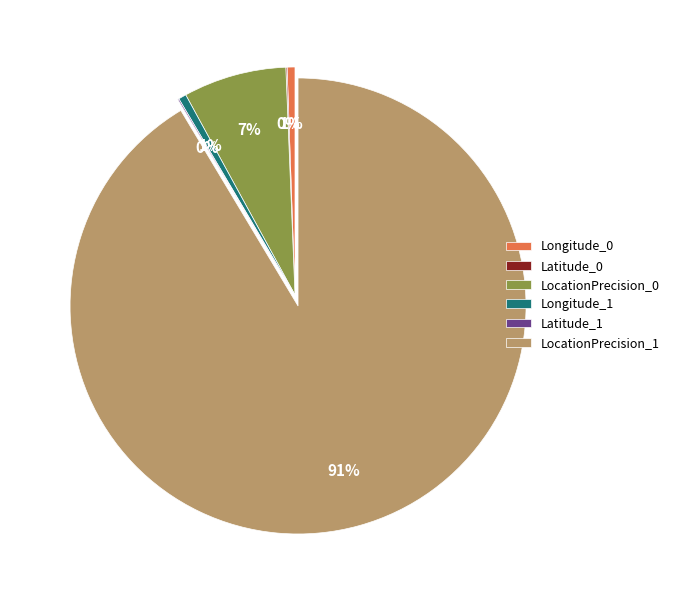

To the nearest percent, what is the difference between the largest and smallest slice percentages?

91%